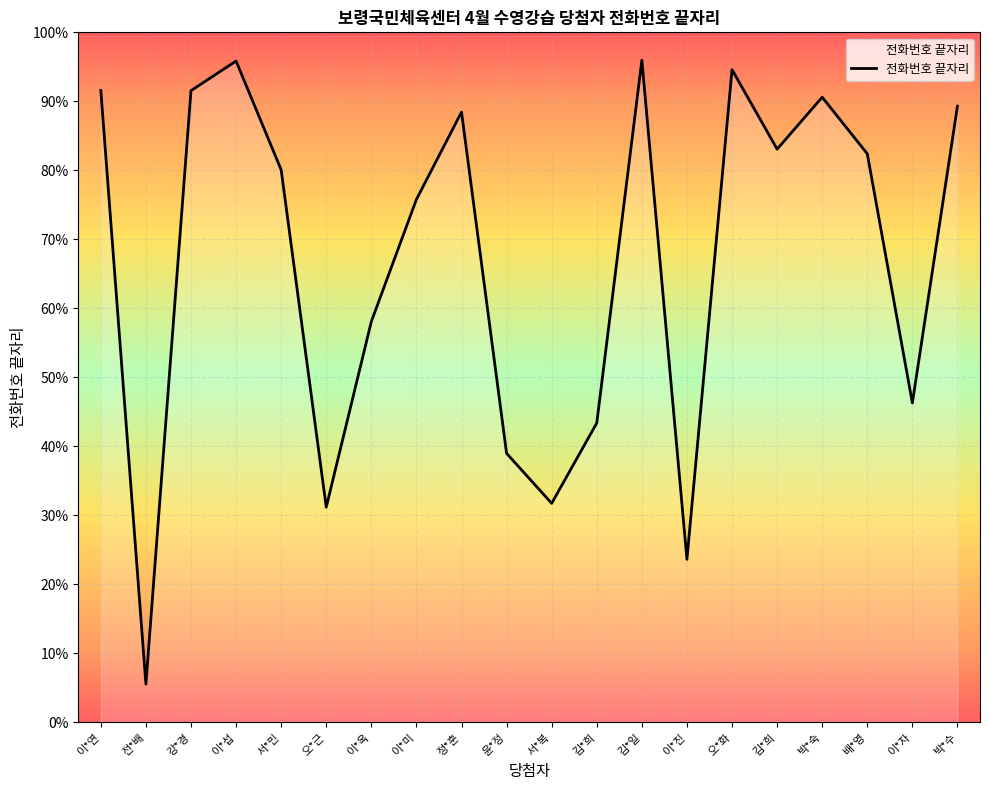

What is the difference between the maximum and minimum values?

90.4